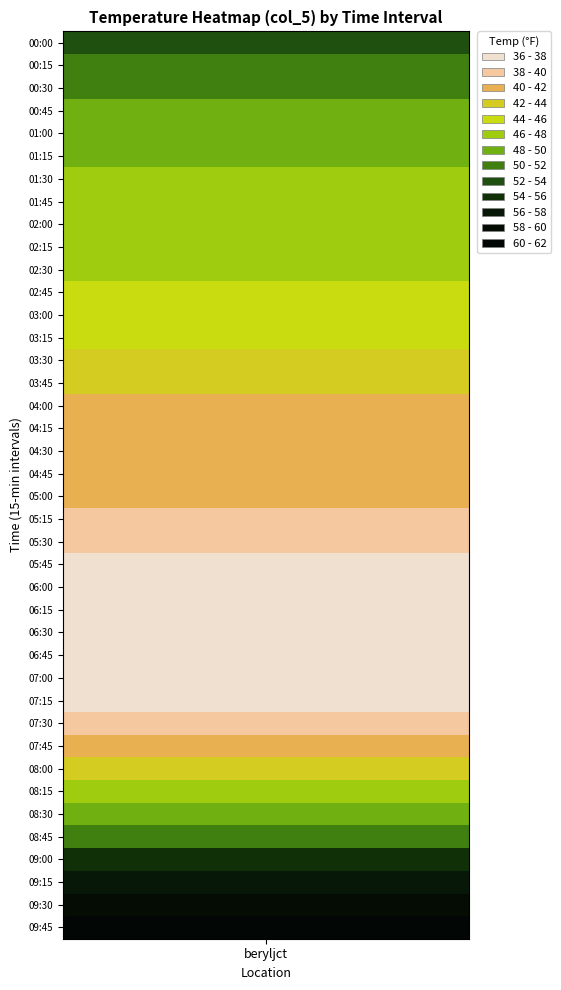

Between 5 and 15, which is larger?

5